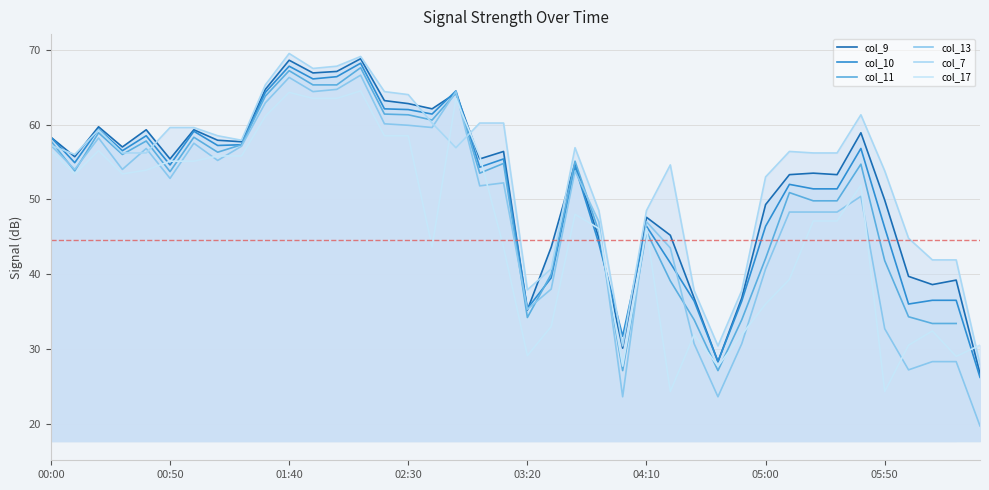

Where is the first local minimum for col_7?

00:50